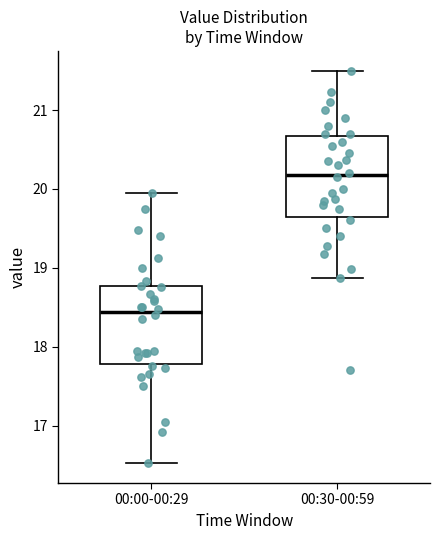

Where does the lower whisker of the box for 00:00-00:29 end on the y-axis? The values are not printed on the chart, so give them approximately, as read against the axis.

16.5